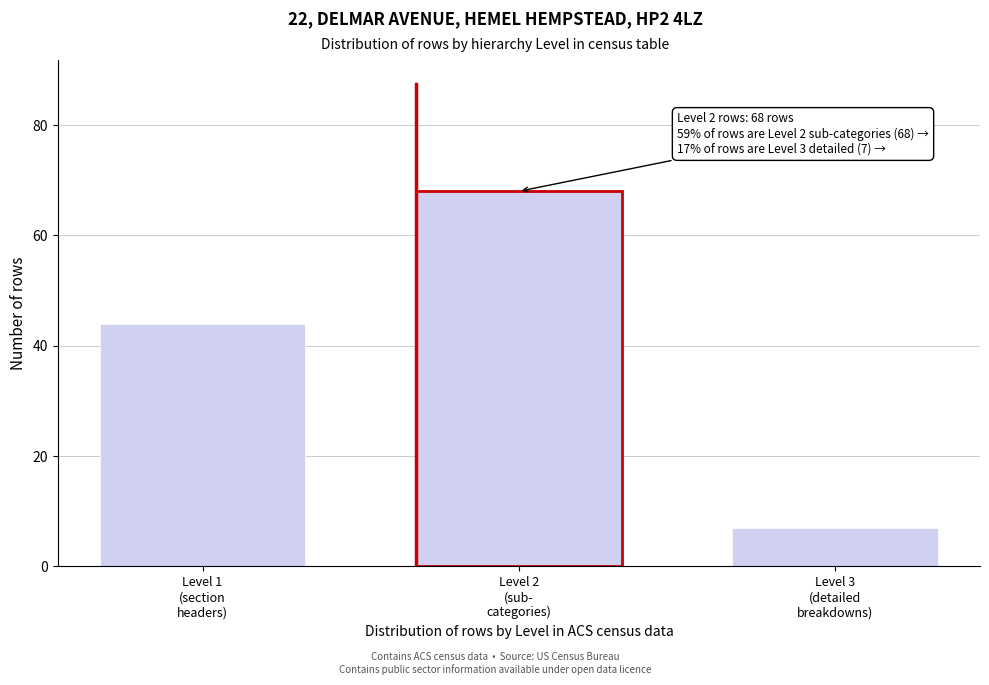

Reading left to right, list all the values displayed in this chart.

44	68	7